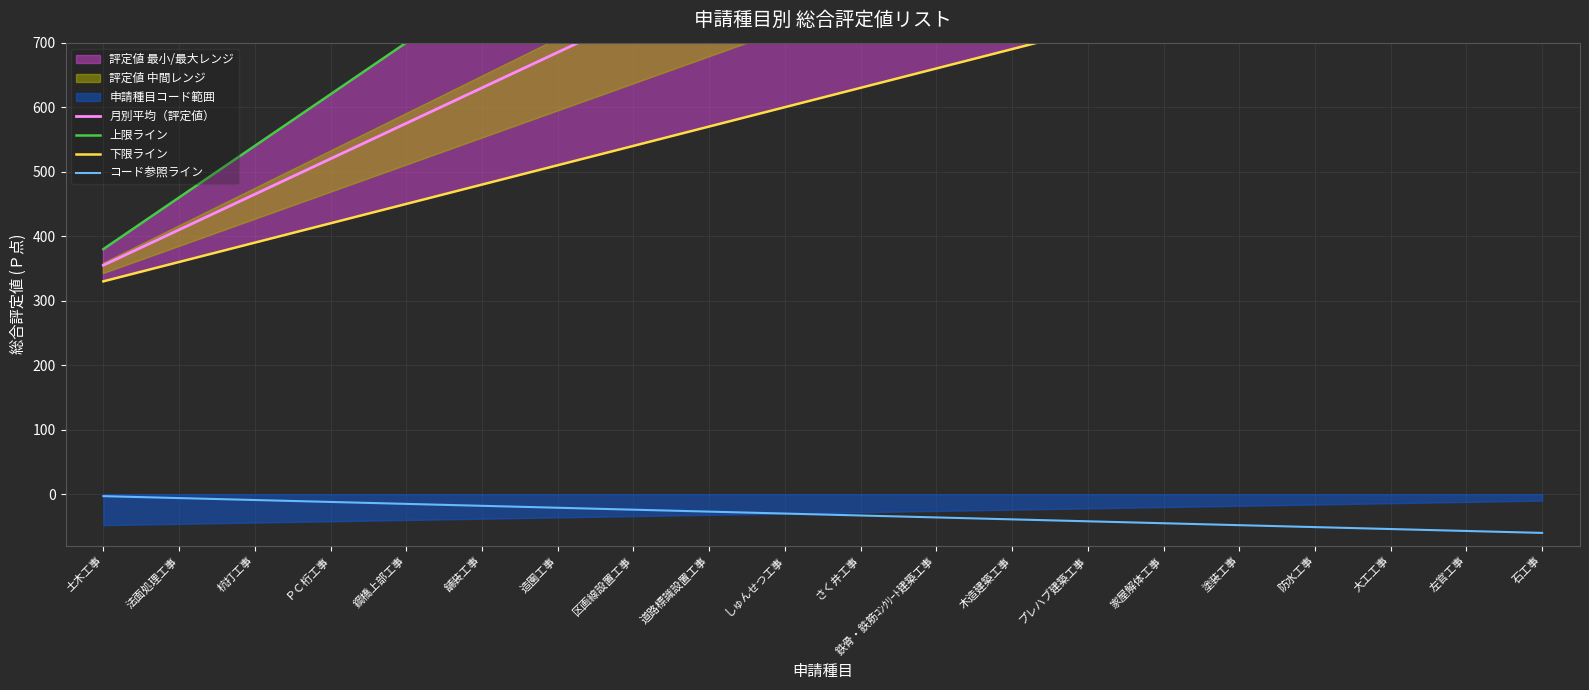

The コード参照ライン series shows -3 at 土木工事. True or false?

True